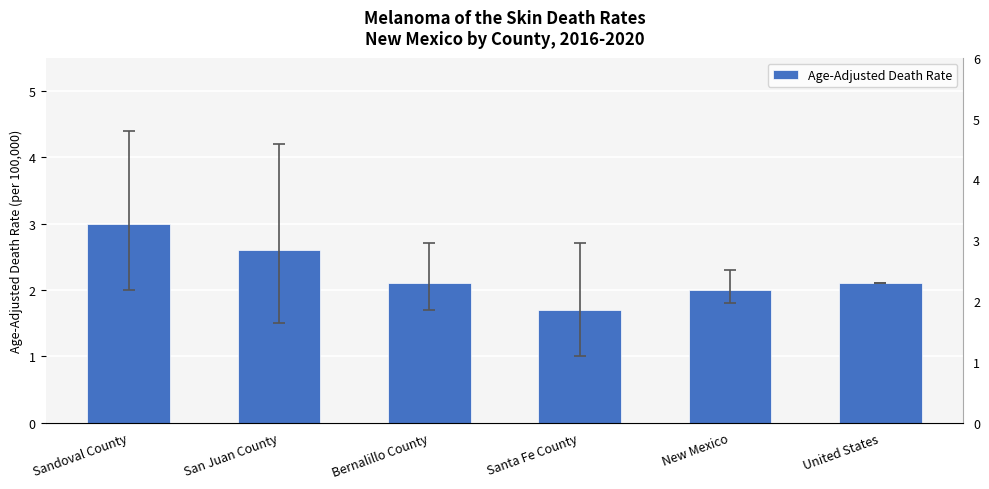

How many bars are there in total?

6